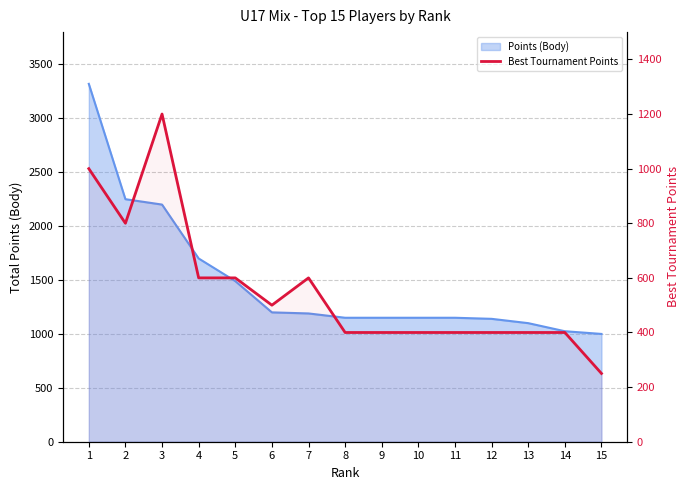

What is the ratio of the value at 1 to the value at 10?

2.5